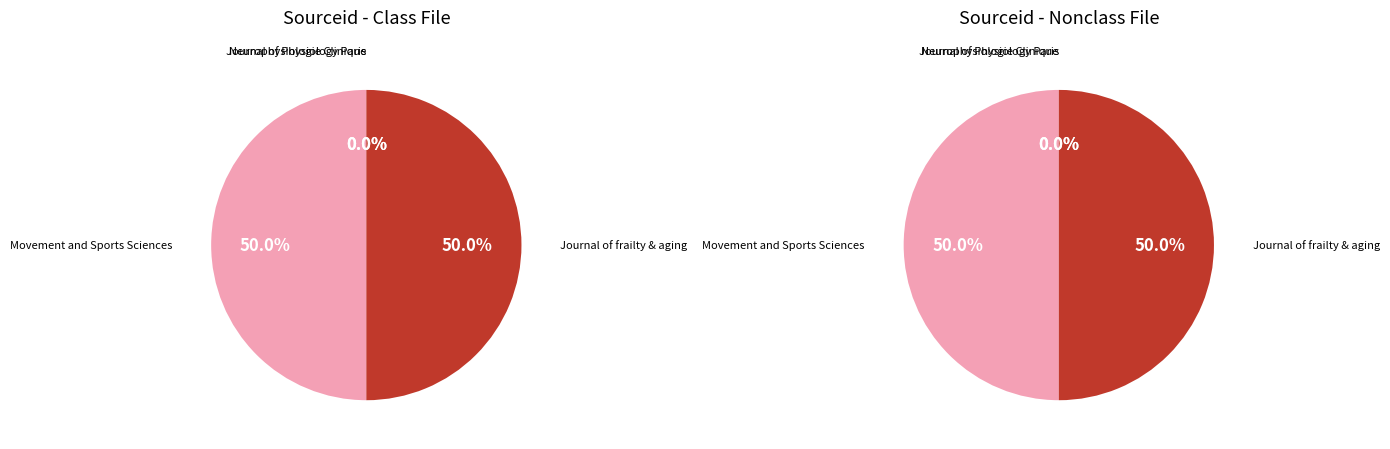

Is it true that Journal of frailty & aging is 50% of the pie?

True